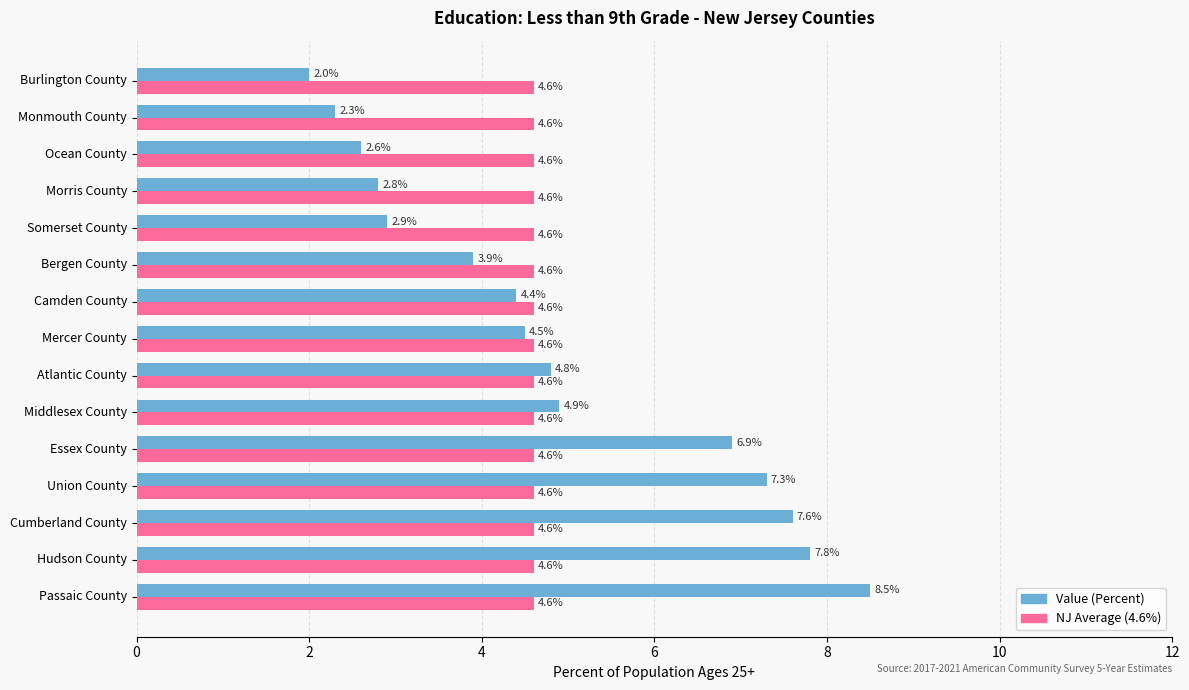

Is it true that Value (Percent) equals 2.3 at Monmouth County?

True